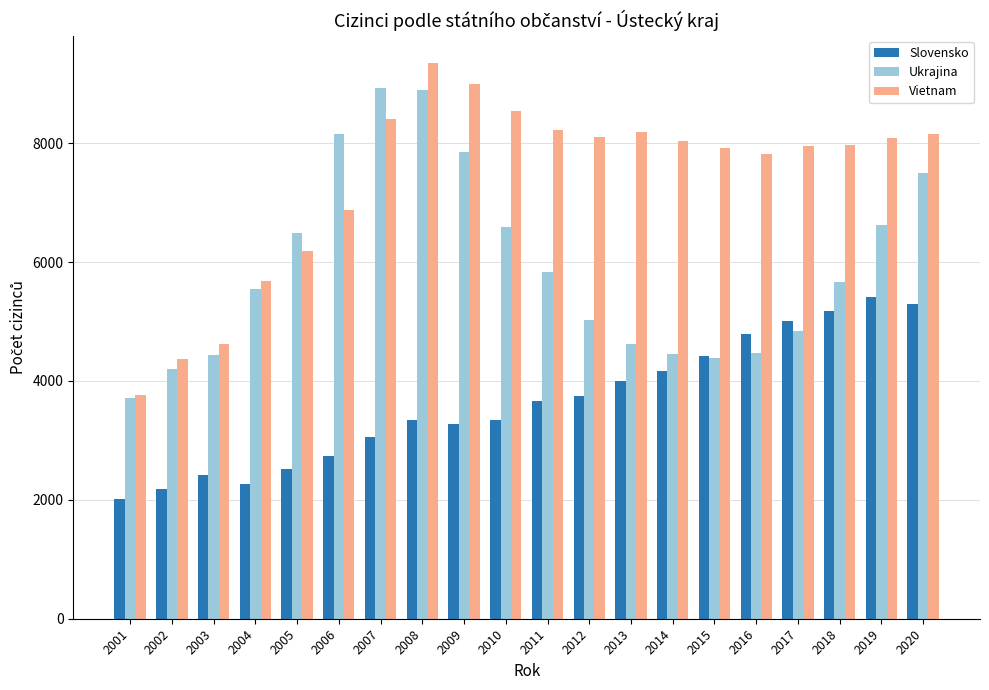

Which series has the largest range (max minus min)?

Vietnam